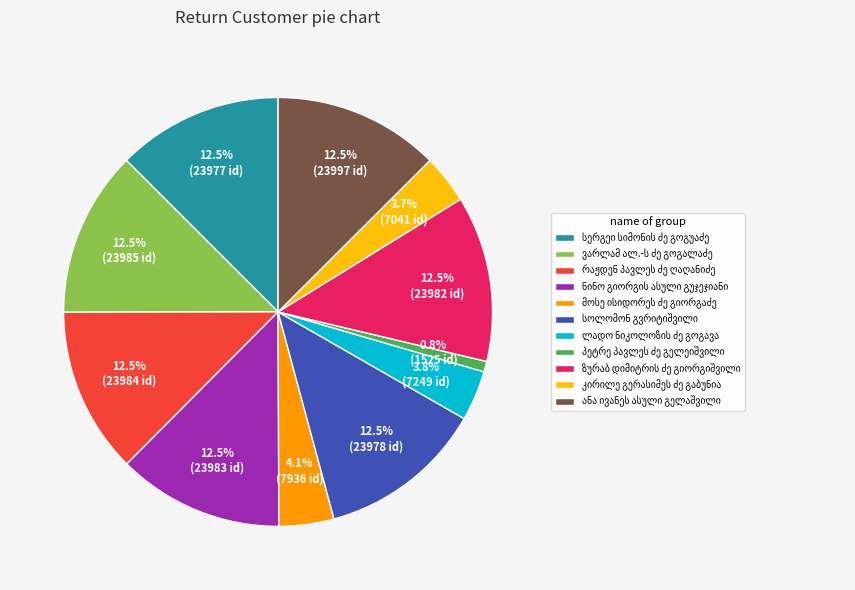

Is there any slice that represents more than half of the pie?

No